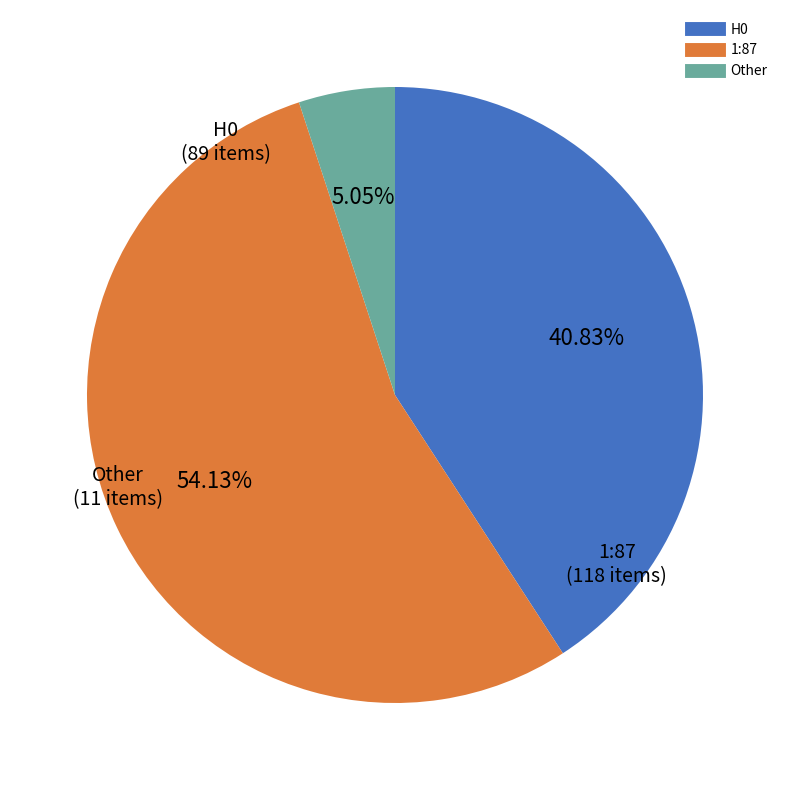

Approximately how many times larger is the value at 1:87 compared to Other?

10.7